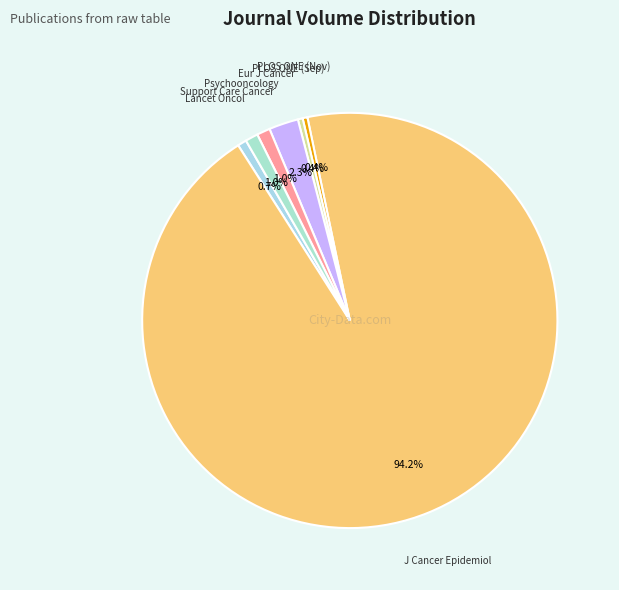

How many segments does this pie chart have?

7